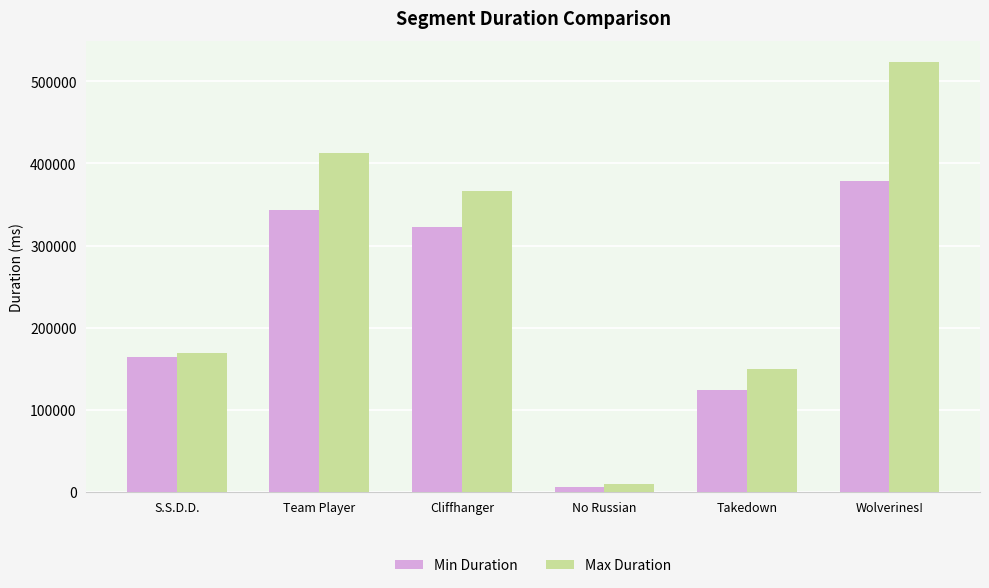

How many bars are there in each group?

2